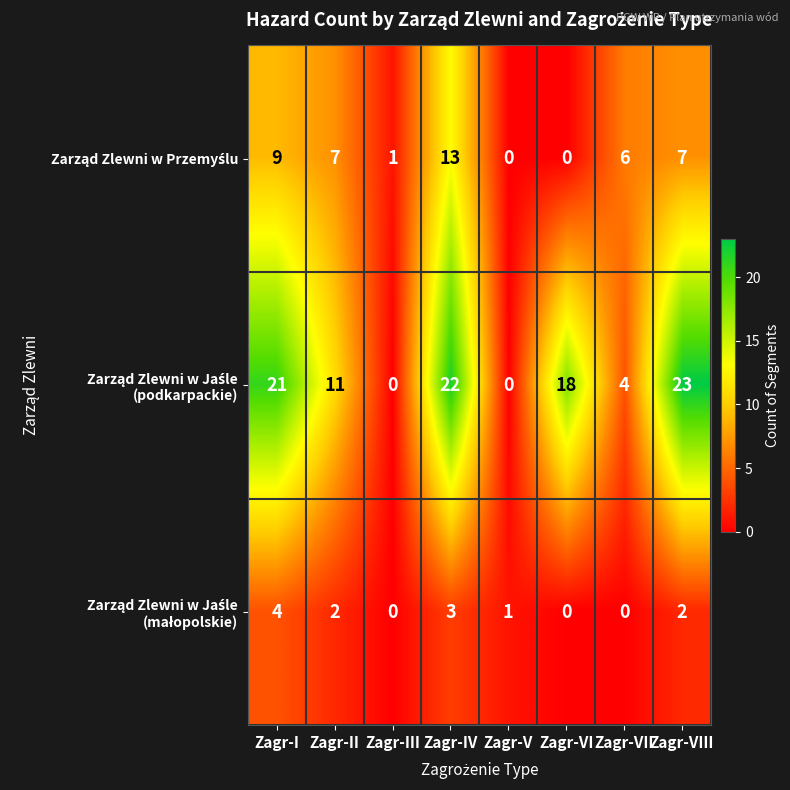

Which category has the highest value across all series?

Zagr-VIII